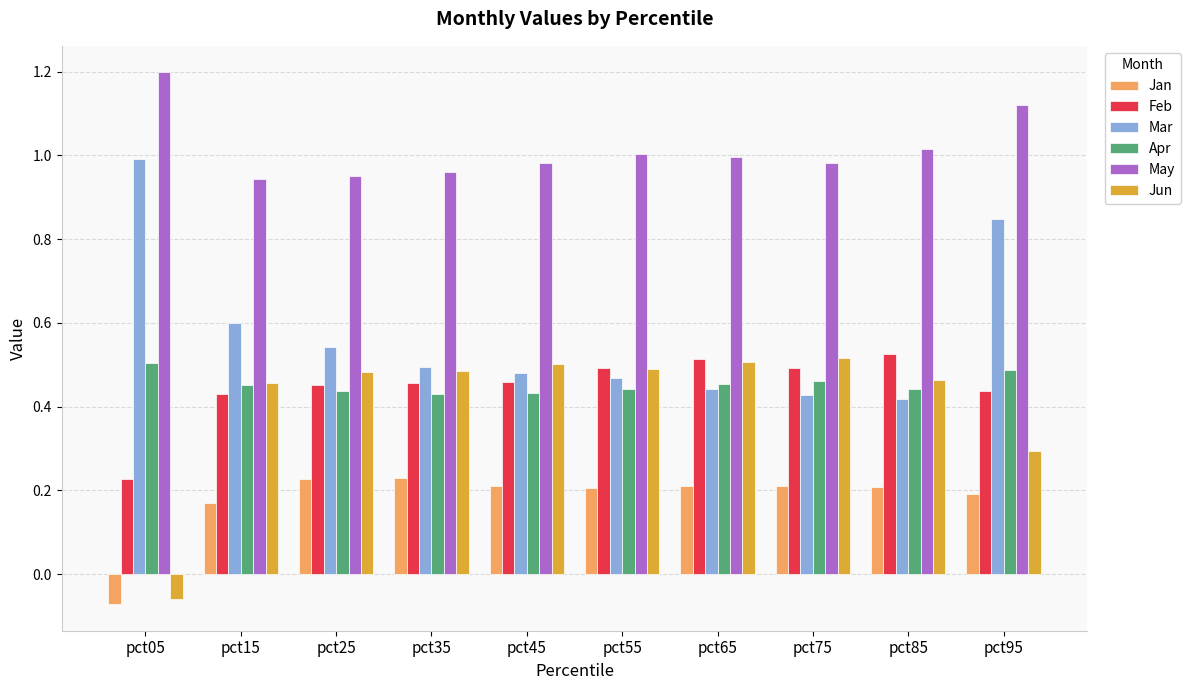

The value of Feb at pct85 is 0.5. True or false?

True